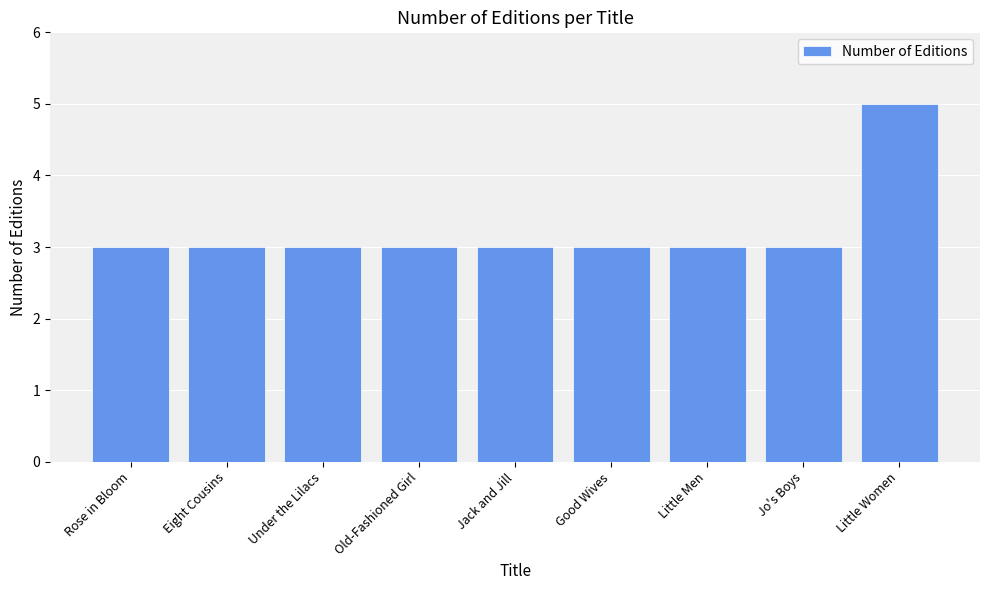

What is the label of the 9th bar from the left?

Little Women